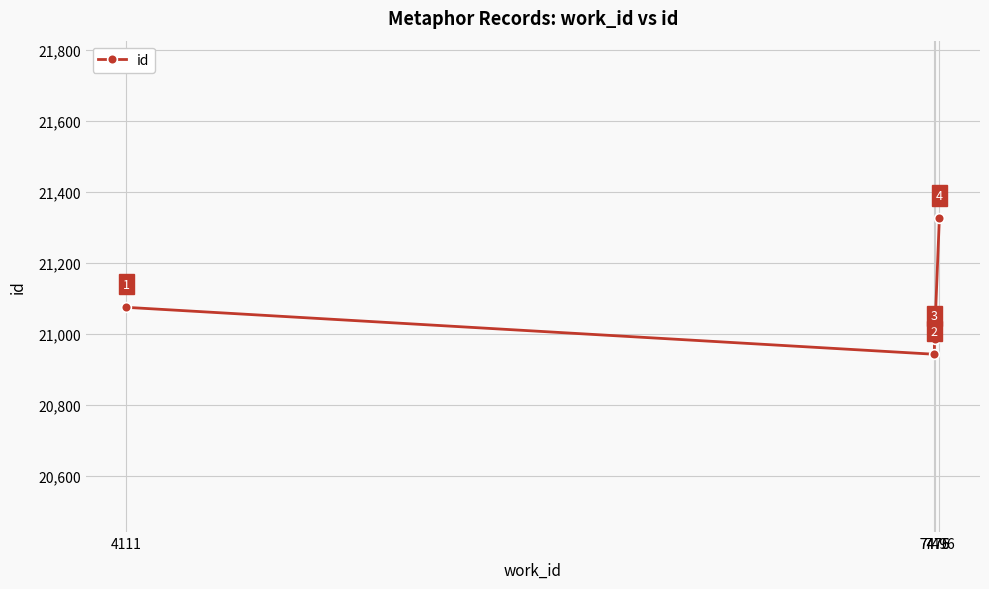

What is the difference between the values at 7475 and 4111?

132